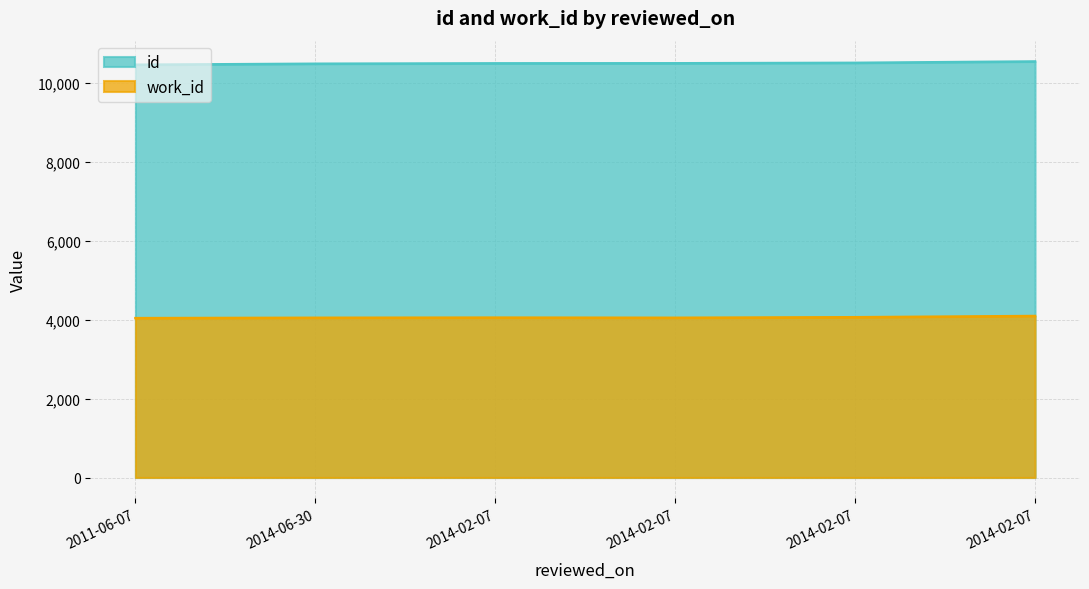

True or false: id and work_id intersect in this chart.

False